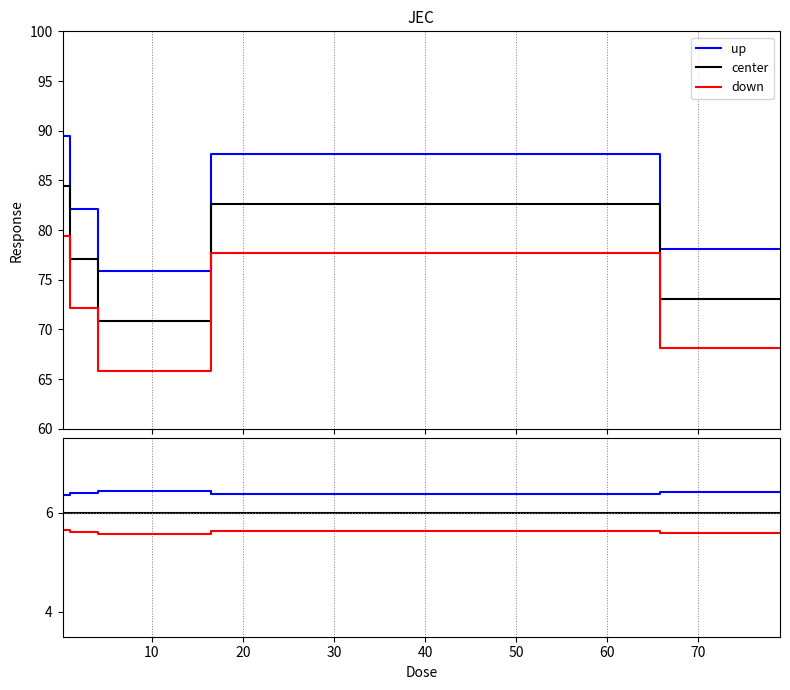

The up series shows 6.4 at 40. True or false?

True